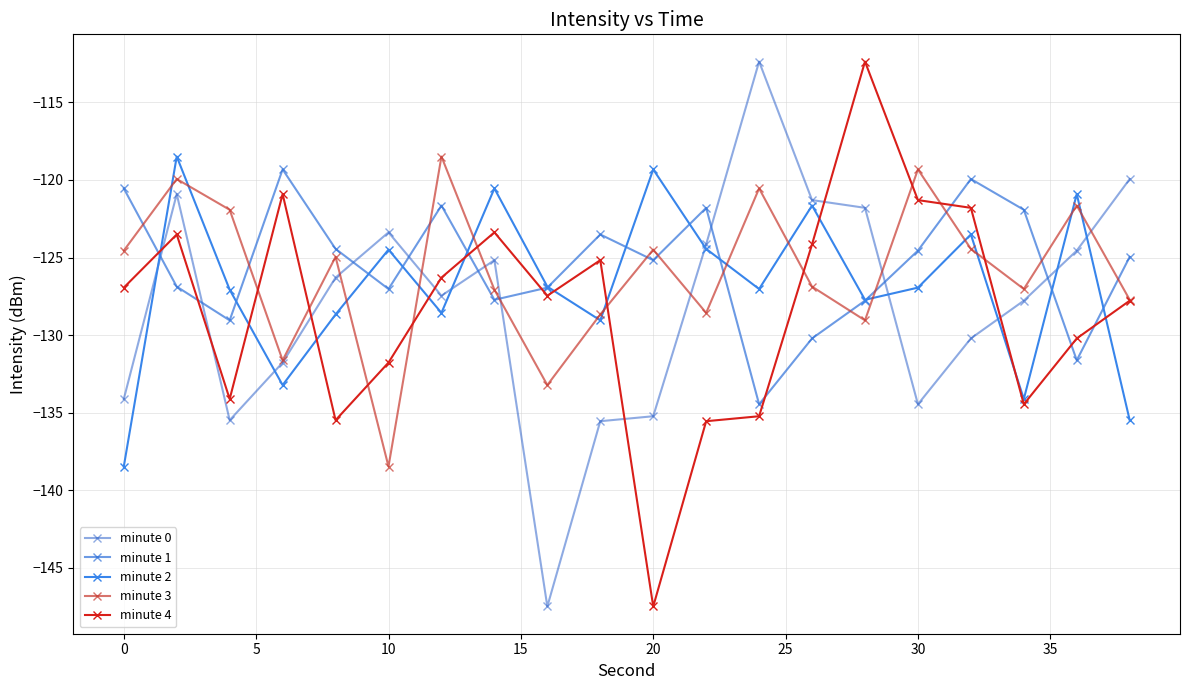

Is this an area chart (filled region under the line)?

No